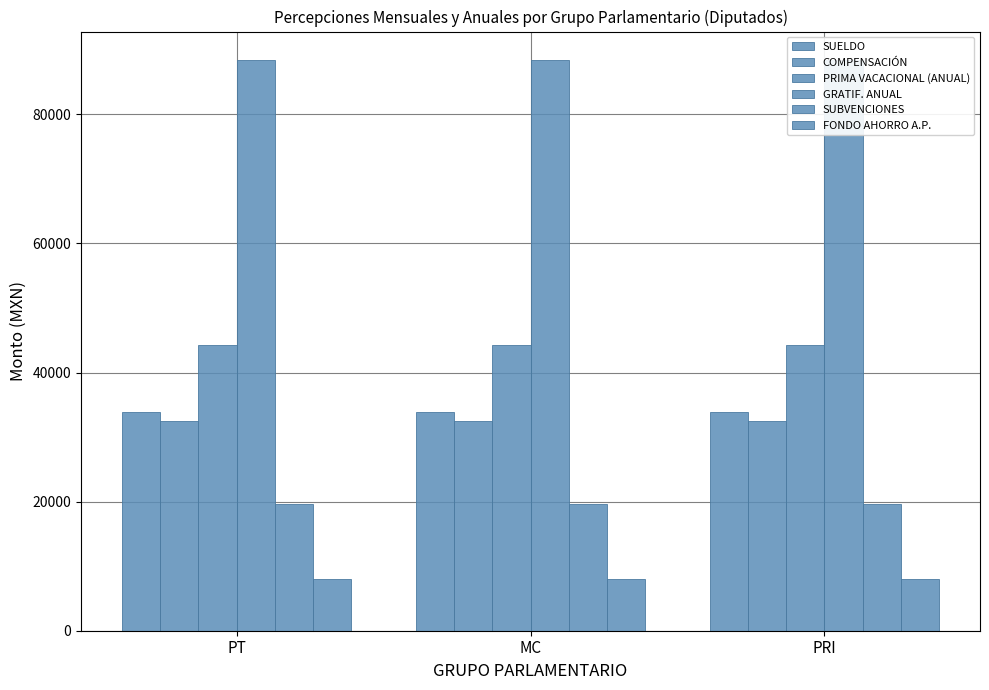

Where is SUBVENCIONES nearest to the value 19675?

PT